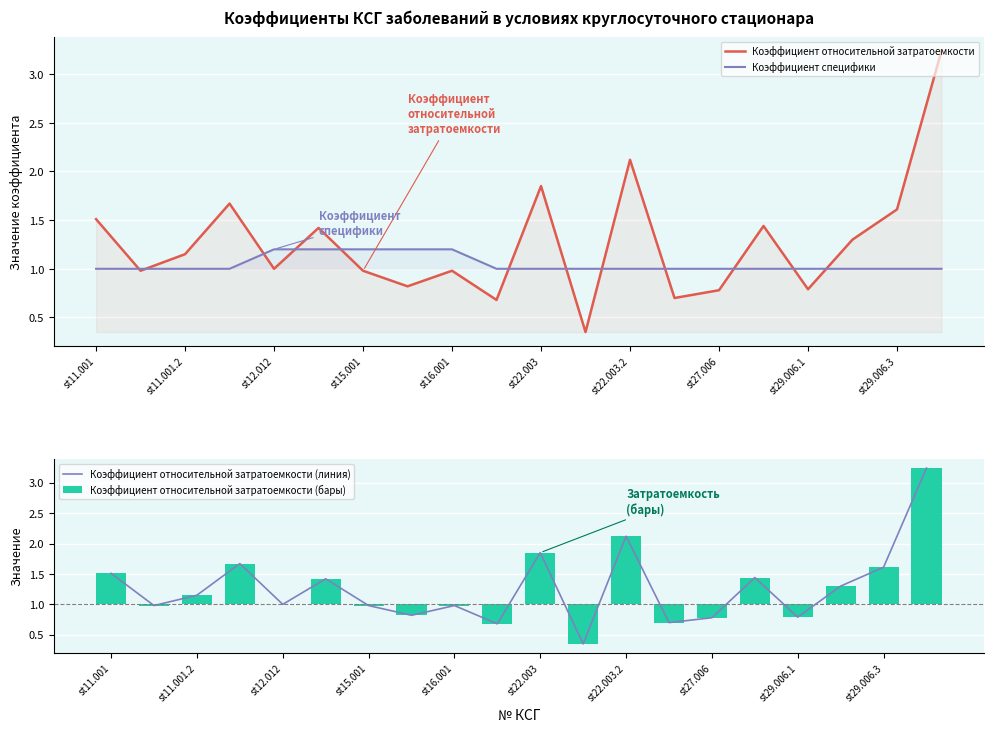

Is it true that Коэффициент относительной затратоемкости equals 0.8 at st11.001.2?

False